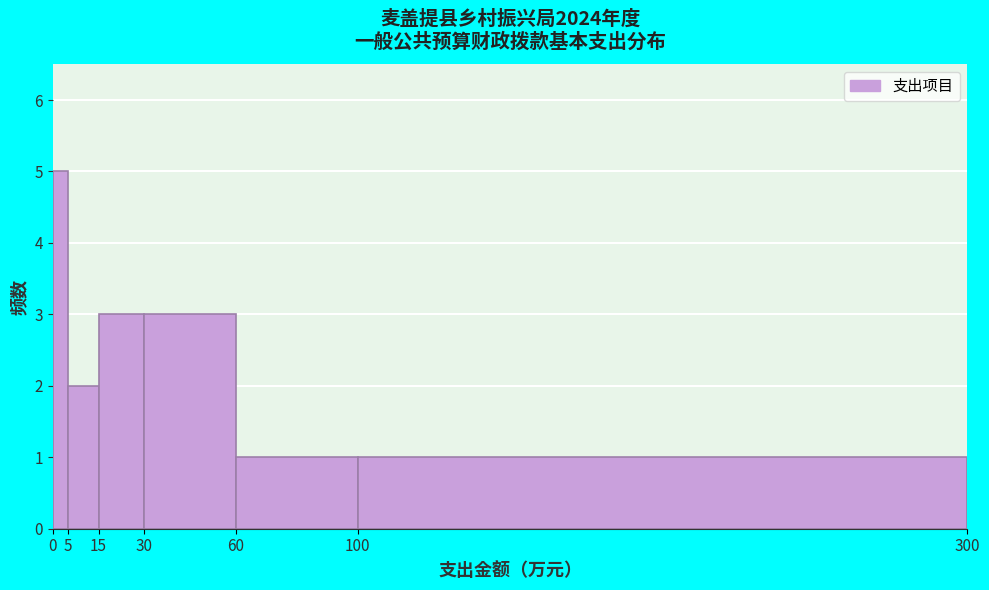

Reading left to right, transcribe this chart: for each bar, give the range it covers on the x-axis and its height. The values are not printed on the chart, so give them approximately, as read against the axis.

0 to 5: 5
5 to 15: 2
15 to 30: 3
30 to 60: 3
60 to 100: 1
100 to 300: 1